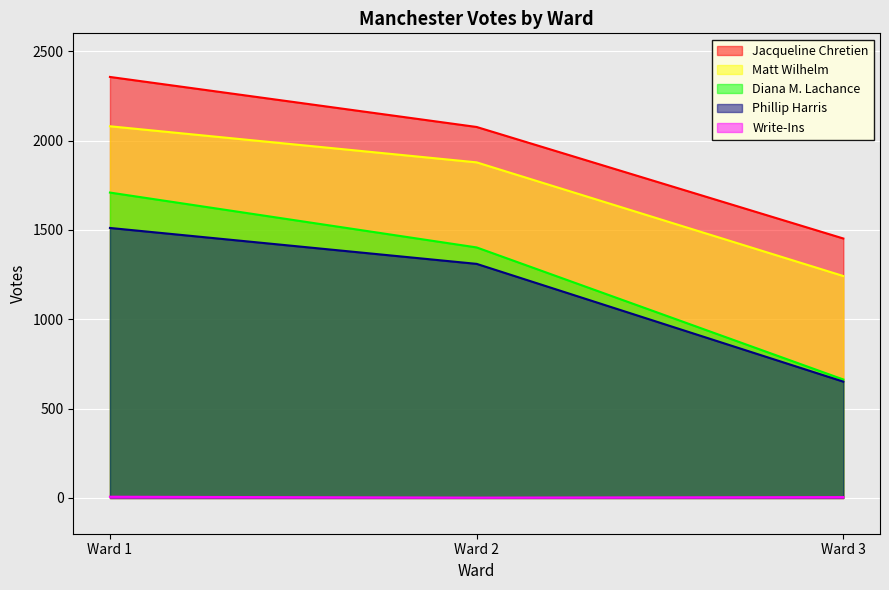

At which label does Diana M. Lachance first exceed 1402?

Ward 1